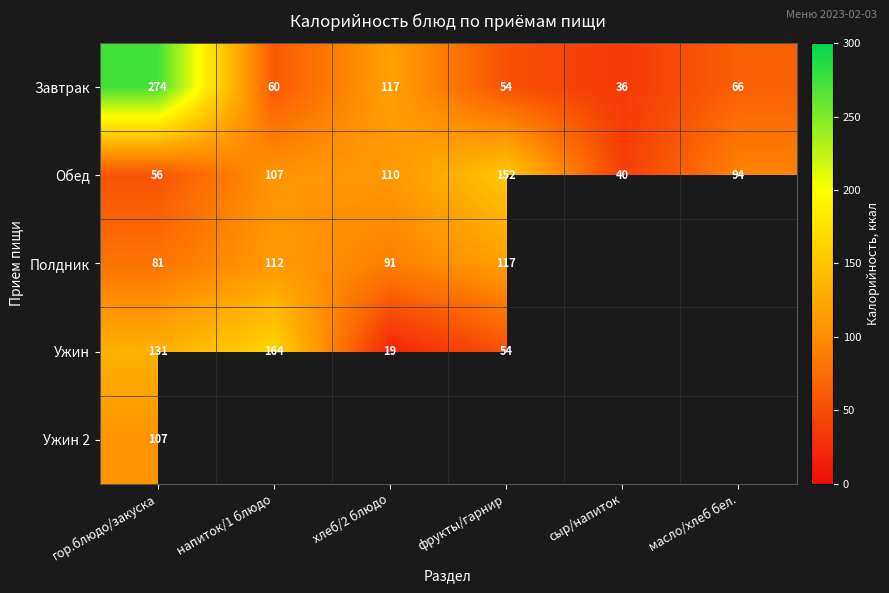

Where is Завтрак nearest to the value 155?

хлеб/2 блюдо